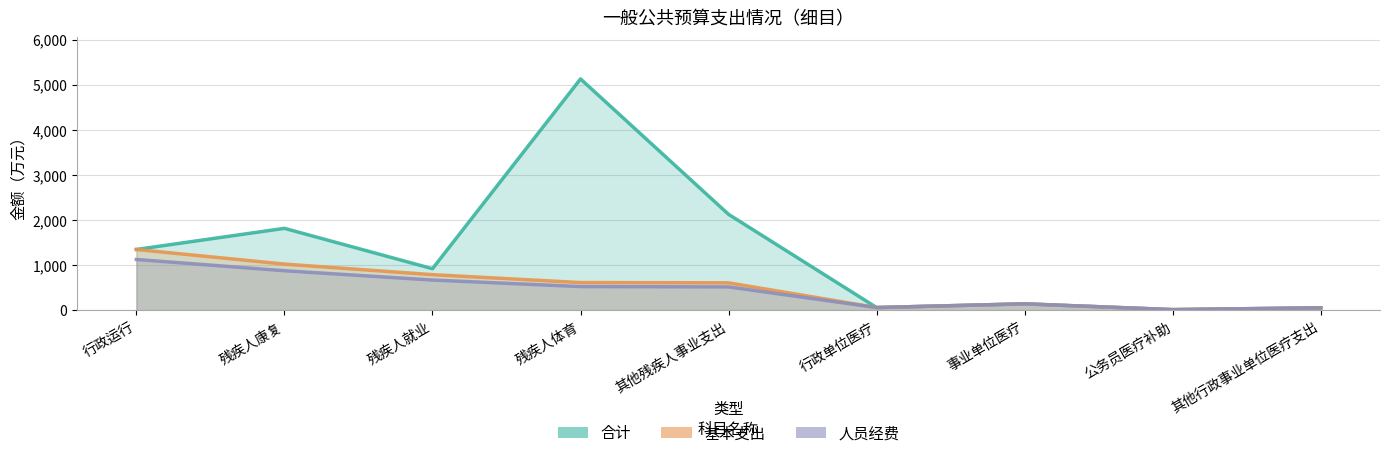

At which category is the sum across all series the highest?

残疾人体育